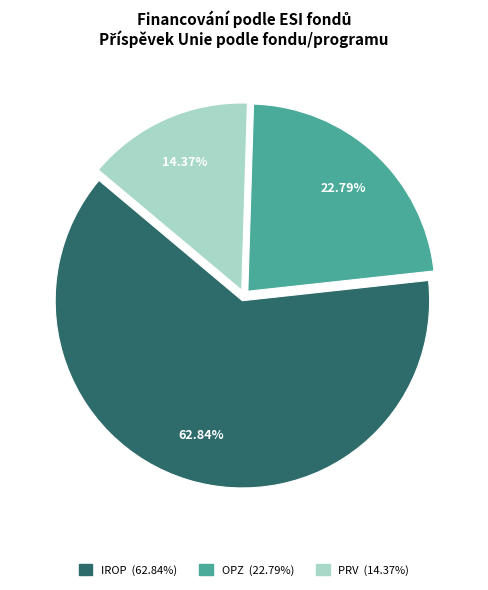

To the nearest percent, what percentage of the pie is OPZ?

23%